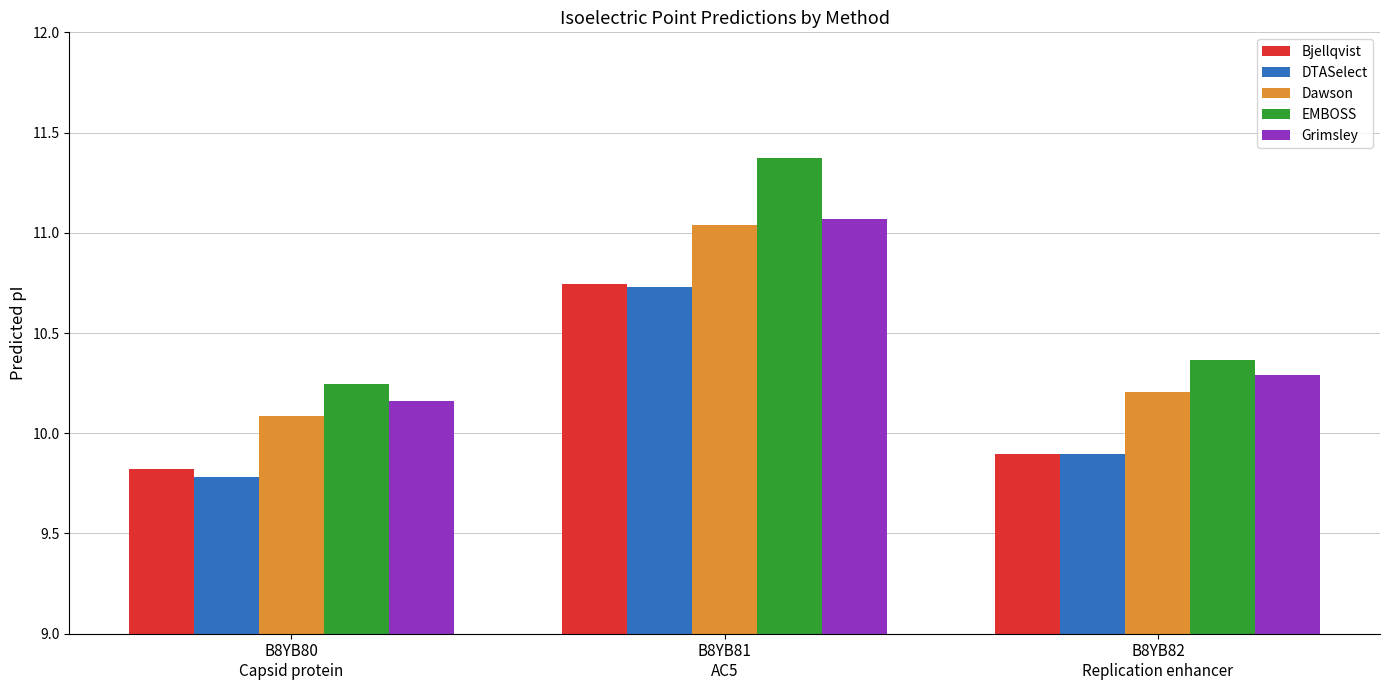

What is the sum of all Bjellqvist values?

30.5